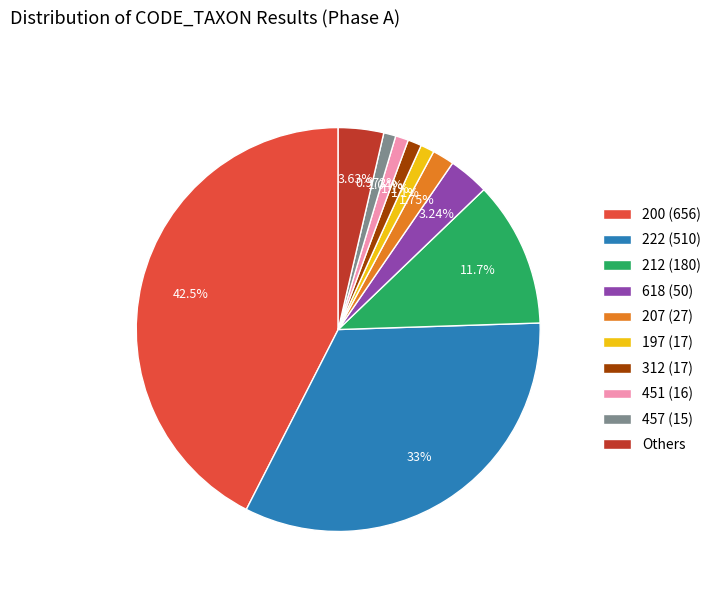

Is there a majority slice in this chart?

No